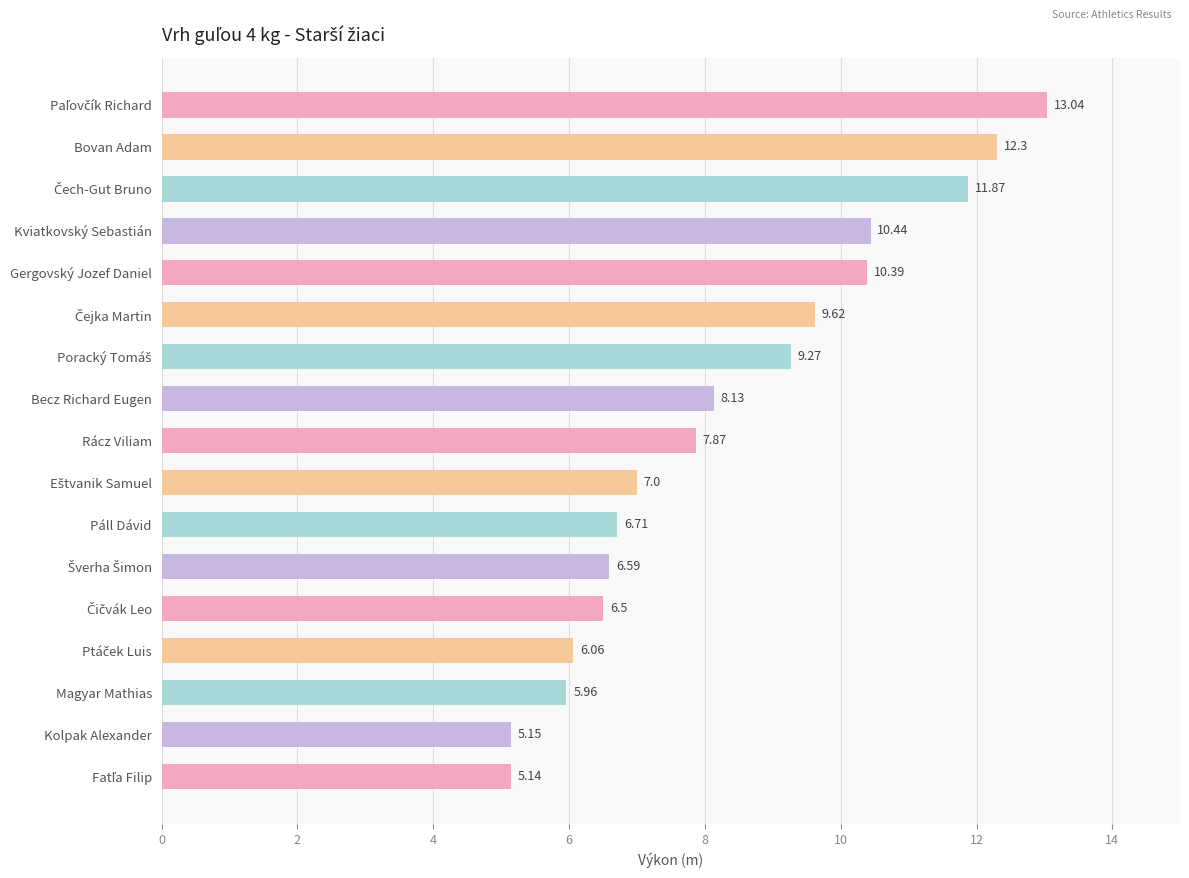

What is the change in value from Becz Richard Eugen to Rácz Viliam?

-0.3